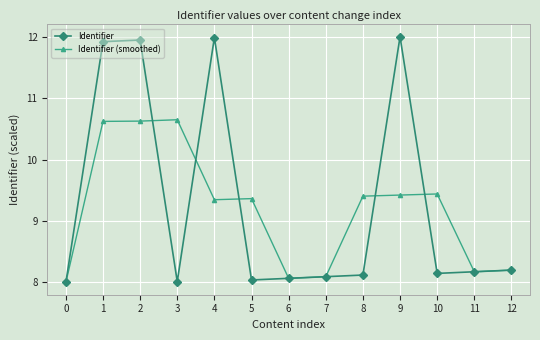

The Identifier series shows 8.0 at 0. True or false?

True